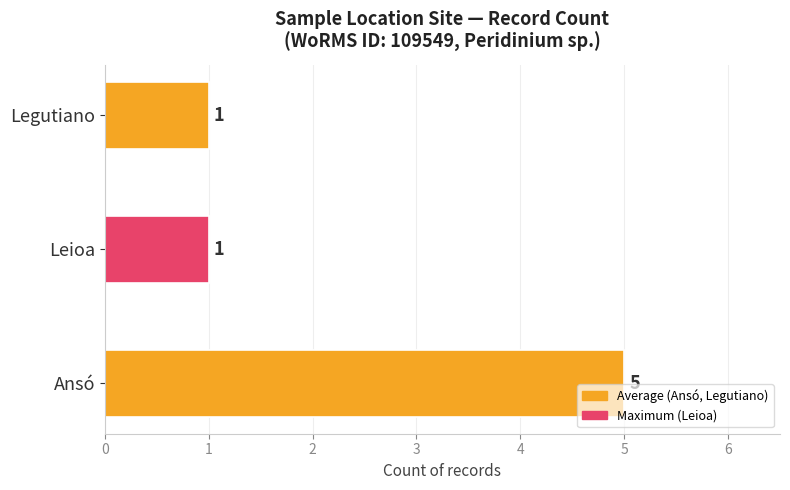

What is the sum of all values?

7